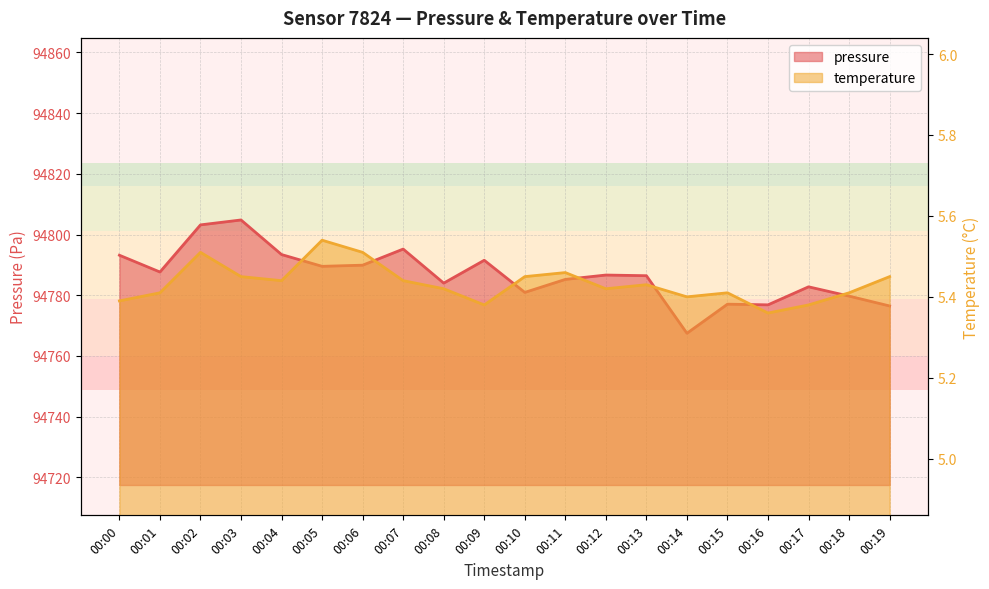

Read the temperature value at 00:00.

5.4